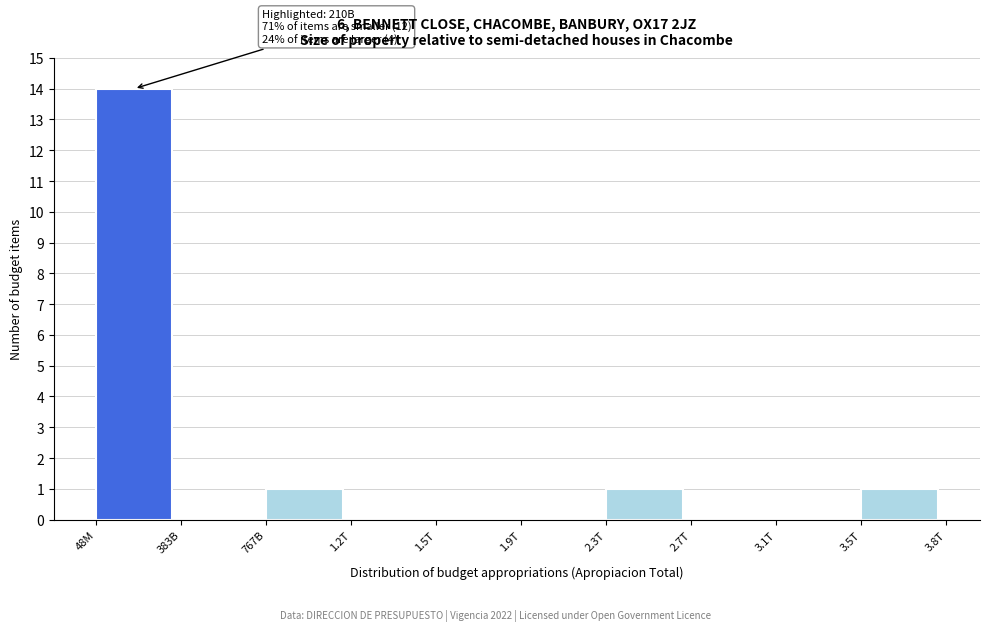

Reading right to left, list all the values displayed in this chart.

3.5T=1	3.1T=0	2.7T=0	2.3T=1	1.9T=0	1.5T=0	1.2T=0	767B=1	383B=0	48M=14